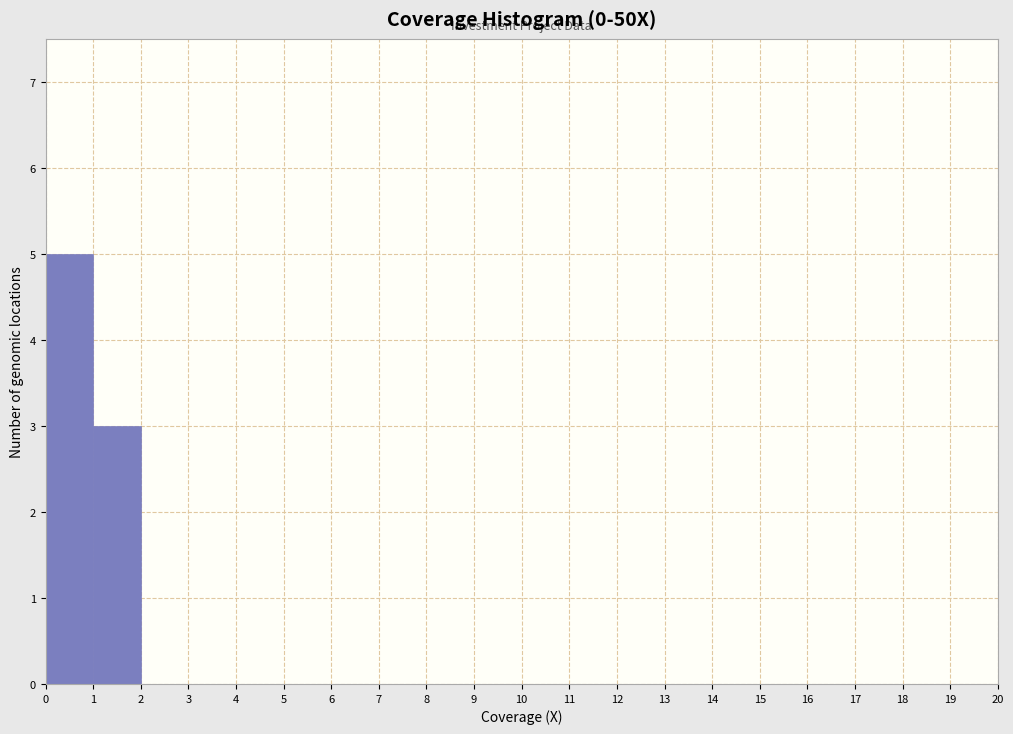

Reading left to right, transcribe this chart: for each bar, give the range it covers on the x-axis and its height. The values are not printed on the chart, so give them approximately, as read against the axis.

0 to 1: 5
1 to 2: 3
2 to 3: 0
3 to 4: 0
4 to 5: 0
5 to 6: 0
6 to 7: 0
7 to 8: 0
8 to 9: 0
9 to 10: 0
10 to 11: 0
11 to 12: 0
12 to 13: 0
13 to 14: 0
14 to 15: 0
15 to 16: 0
16 to 17: 0
17 to 18: 0
18 to 19: 0
19 to 20: 0